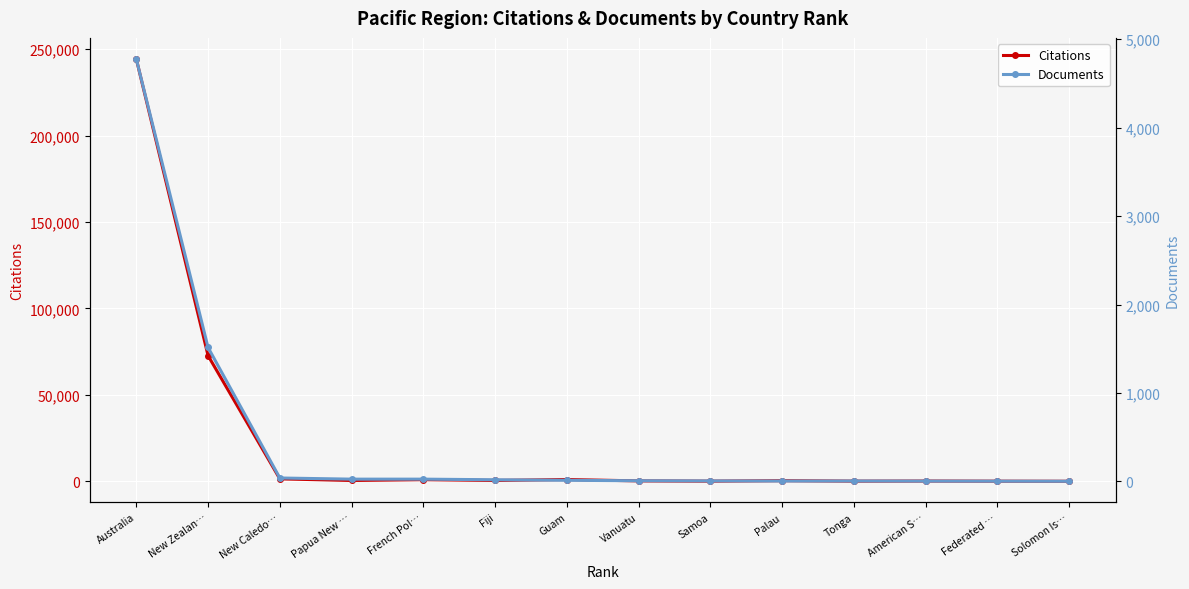

List the series in order of their peak value, lowest first.

Documents, Citations